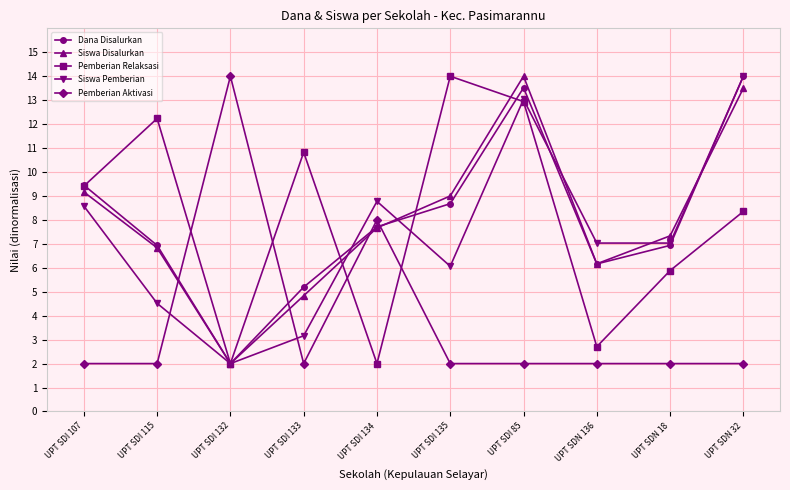

What are all the series names shown in the legend?

Dana Disalurkan, Siswa Disalurkan, Pemberian Relaksasi, Siswa Pemberian, Pemberian Aktivasi